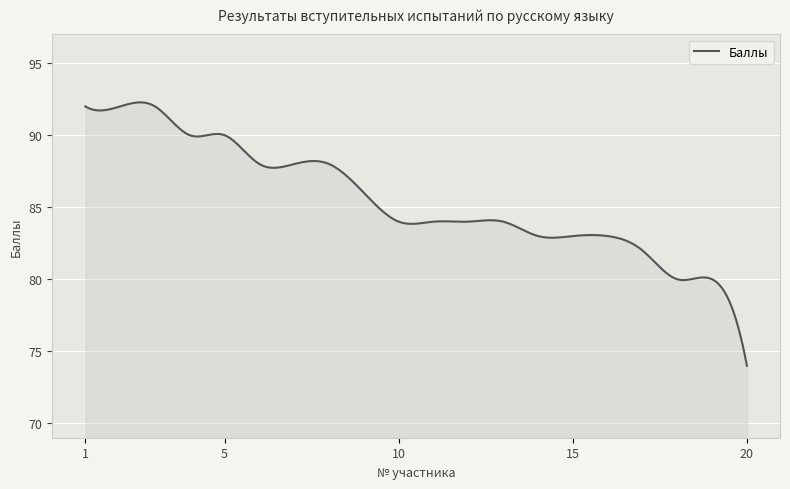

What is the difference between the maximum and minimum values?

18.3